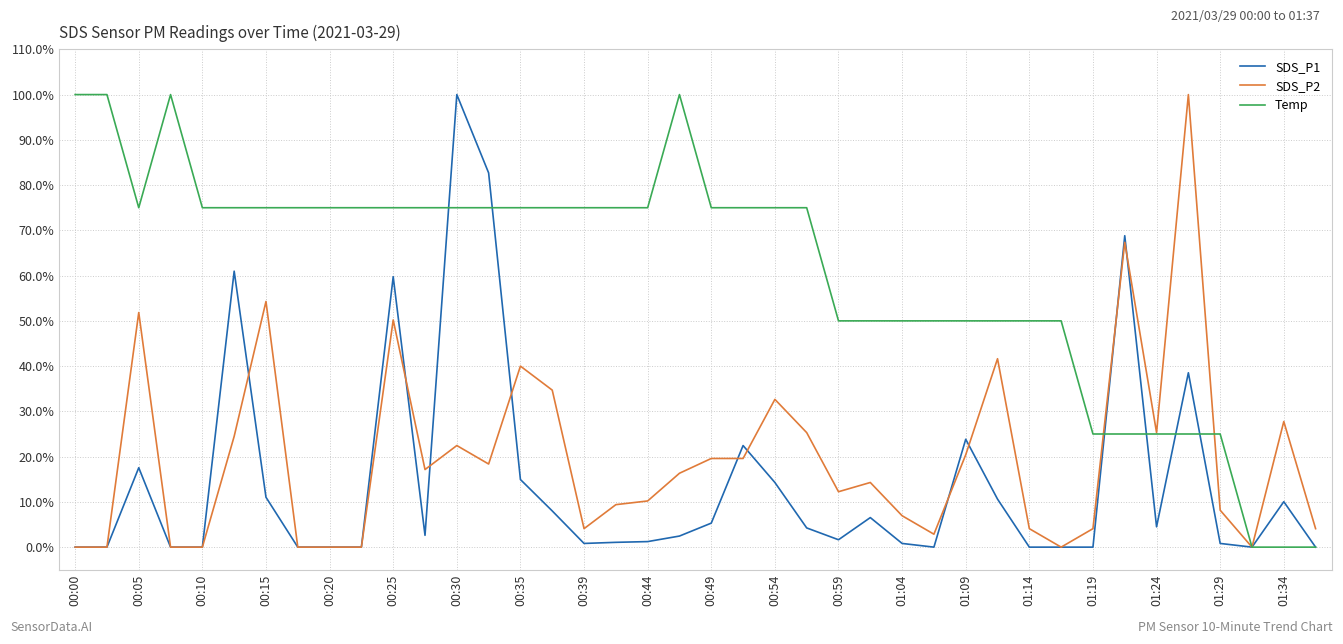

Which series has the largest total across all categories?

Temp